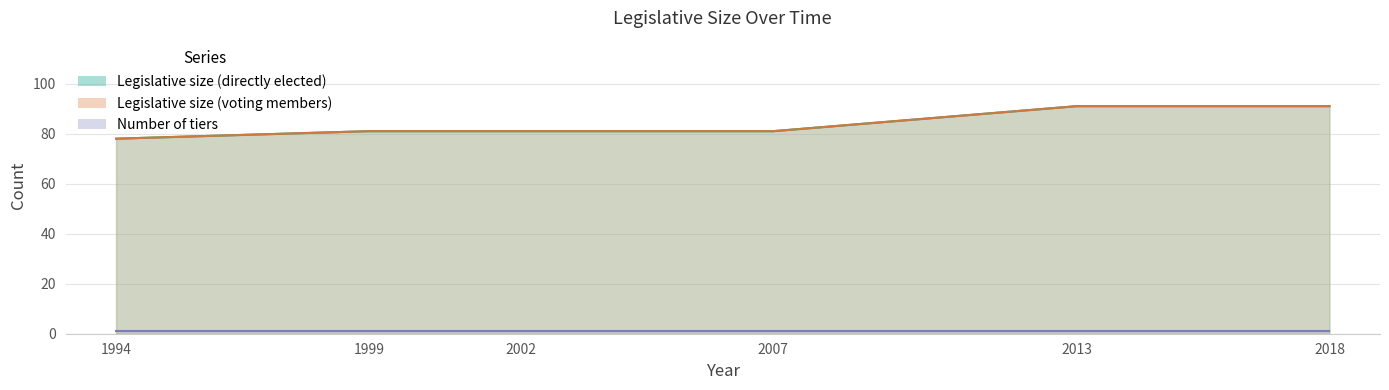

True or false: Legislative size (directly elected) and Legislative size (voting members) cross at least once.

False